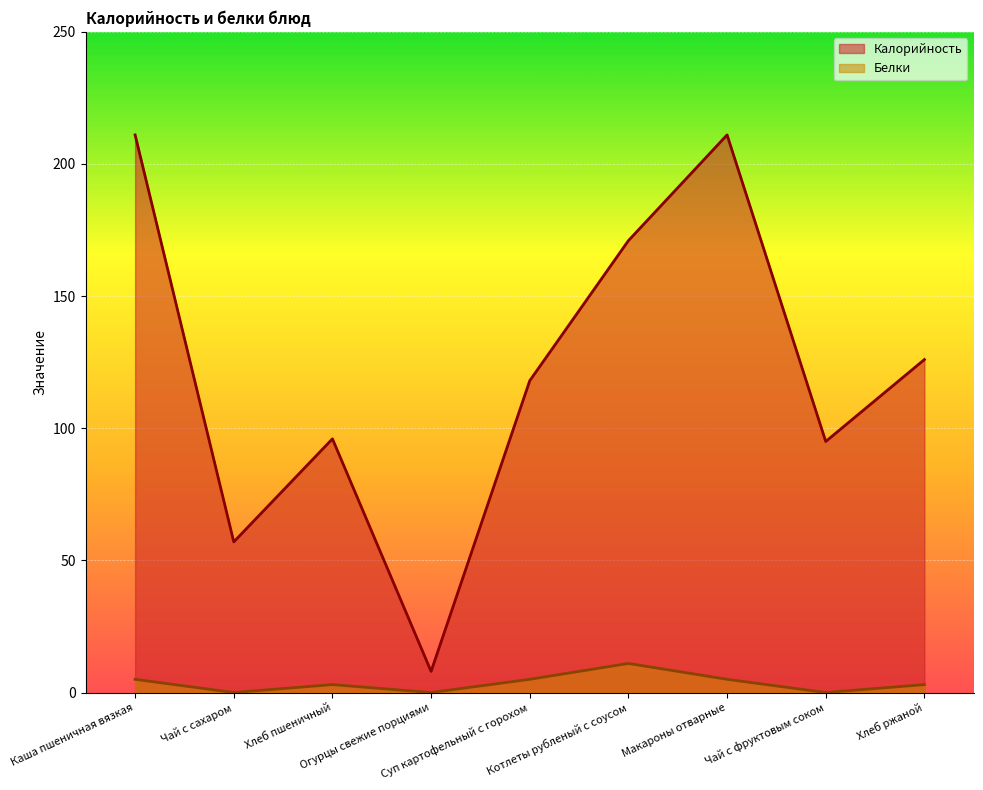

In Белки, how many points are lower than both neighbors (excluding endpoints)?

3